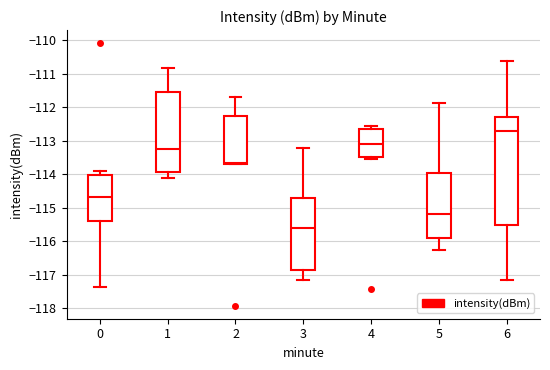

Which box is the tallest, from its lower edge to its upper edge?

6